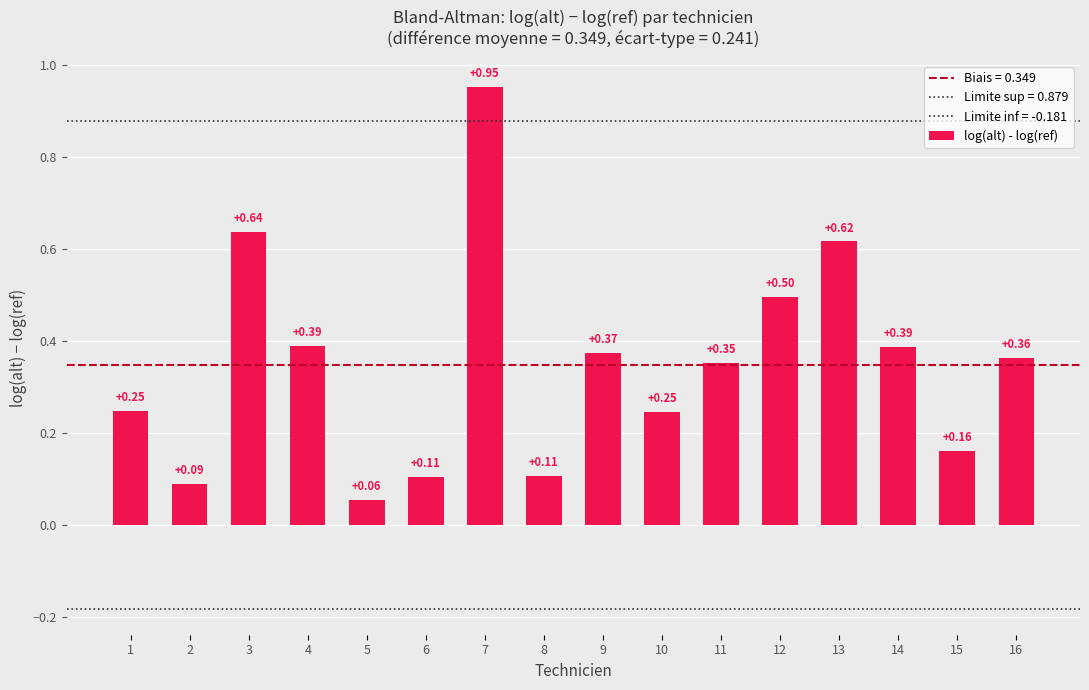

Count the number of categories in the chart.

16